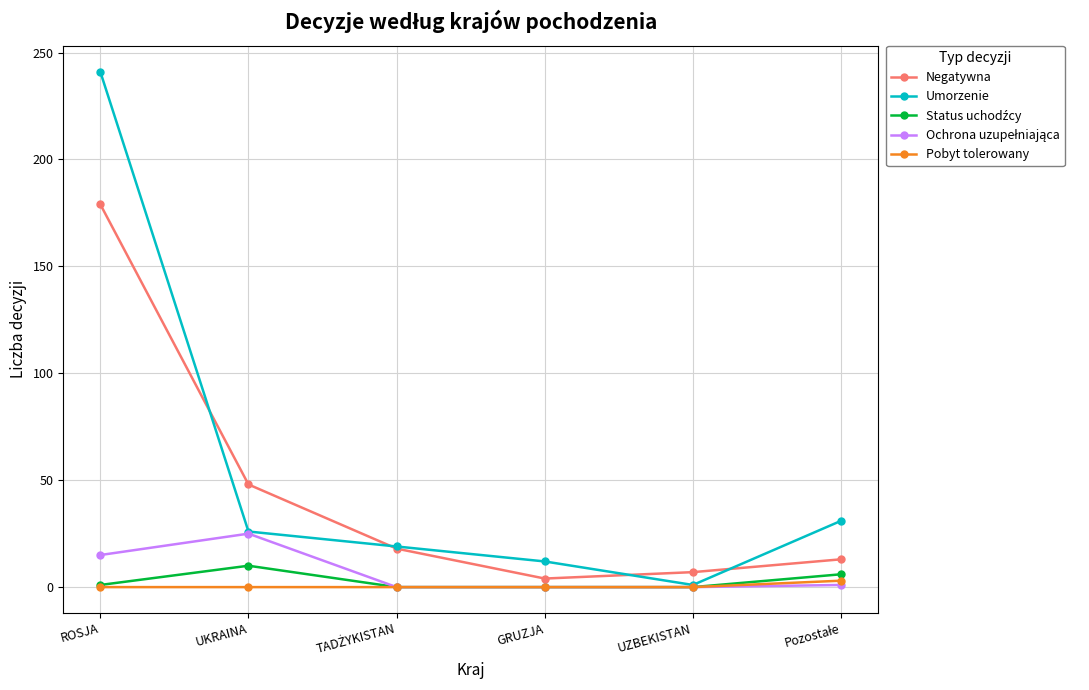

At which label does Umorzenie first exceed 26?

ROSJA